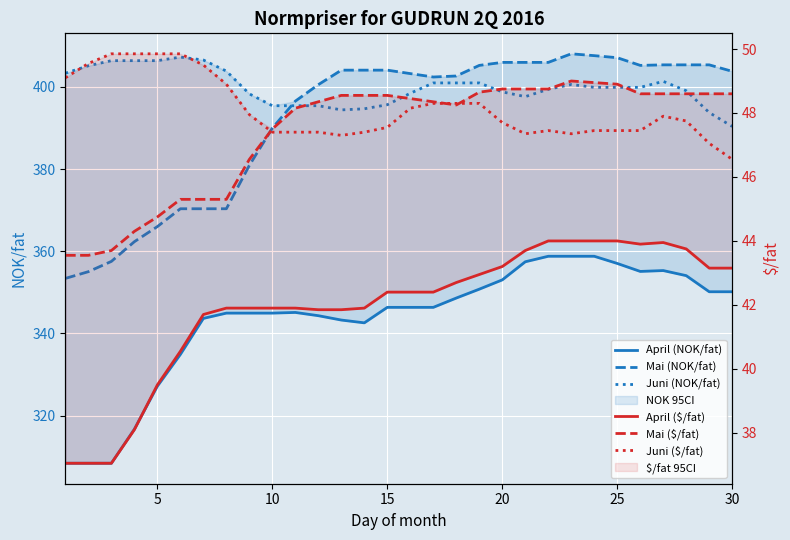

Reading left to right, list all the values displayed in this chart.

April (NOK/fat): 308.4	308.4	308.4	316.7	327.1	334.9	343.6	344.9	344.9	344.9	345.1	344.3	343.2	342.6	346.3	346.3	346.3	348.6	350.8	353.0	357.4	358.8	358.8	358.8	357.0	355.1	355.3	354.1	350.1	350.1
Mai (NOK/fat): 353.4	355.0	357.5	362.3	366.0	370.4	370.4	370.4	380.9	390.0	396.6	400.6	404.1	404.1	404.1	403.3	402.4	402.7	405.3	406.0	406.0	406.0	408.1	407.6	407.1	405.3	405.4	405.4	405.4	403.8
Juni (NOK/fat): 403.4	405.2	406.4	406.4	406.4	407.3	406.6	403.9	398.3	395.4	395.4	395.4	394.4	394.7	395.7	398.5	401.0	401.0	401.0	398.8	397.6	399.4	400.6	399.9	399.9	399.9	401.4	399.1	393.8	390.4
April ($/fat): 37.0	37.0	37.0	38.1	39.5	40.5	41.7	41.9	41.9	41.9	41.9	41.9	41.9	41.9	42.4	42.4	42.4	42.7	43.0	43.2	43.7	44.0	44.0	44.0	44.0	43.9	44.0	43.8	43.1	43.1
Mai ($/fat): 43.5	43.5	43.7	44.3	44.8	45.3	45.3	45.3	46.5	47.5	48.1	48.4	48.5	48.5	48.5	48.5	48.4	48.2	48.6	48.8	48.8	48.8	49.0	49.0	48.9	48.6	48.6	48.6	48.6	48.6
Juni ($/fat): 49.1	49.5	49.9	49.9	49.9	49.9	49.5	48.9	48.0	47.4	47.4	47.4	47.3	47.4	47.5	48.1	48.3	48.3	48.3	47.7	47.4	47.5	47.4	47.5	47.5	47.5	47.9	47.8	47.0	46.5